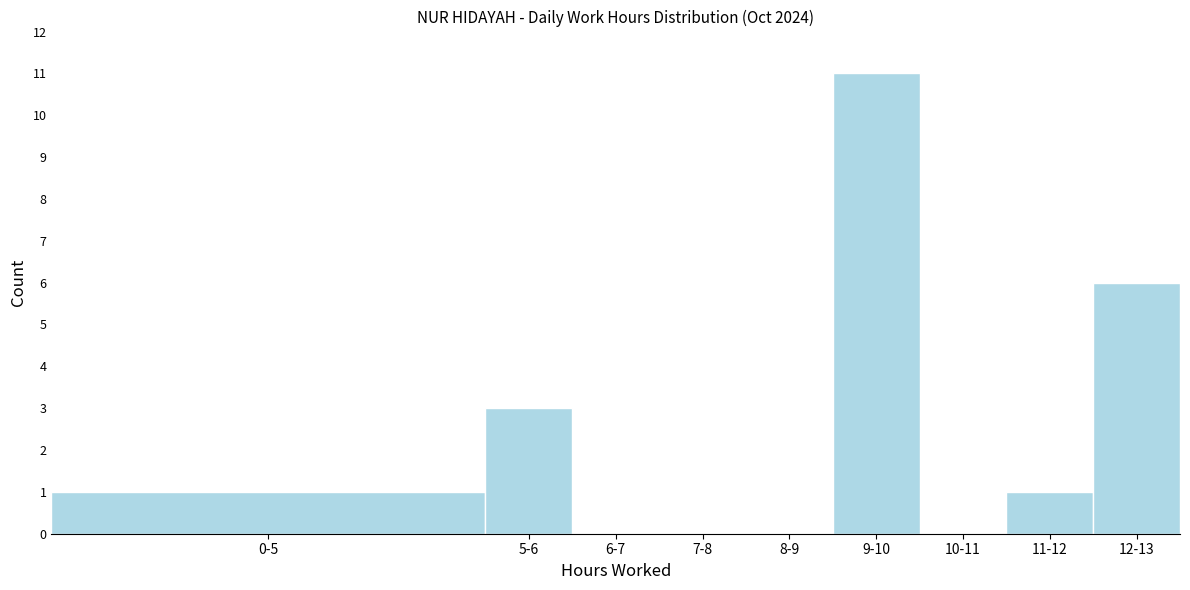

Reading left to right, extract all data points from this chart.

0-5=1	5-6=3	6-7=0	7-8=0	8-9=0	9-10=11	10-11=0	11-12=1	12-13=6